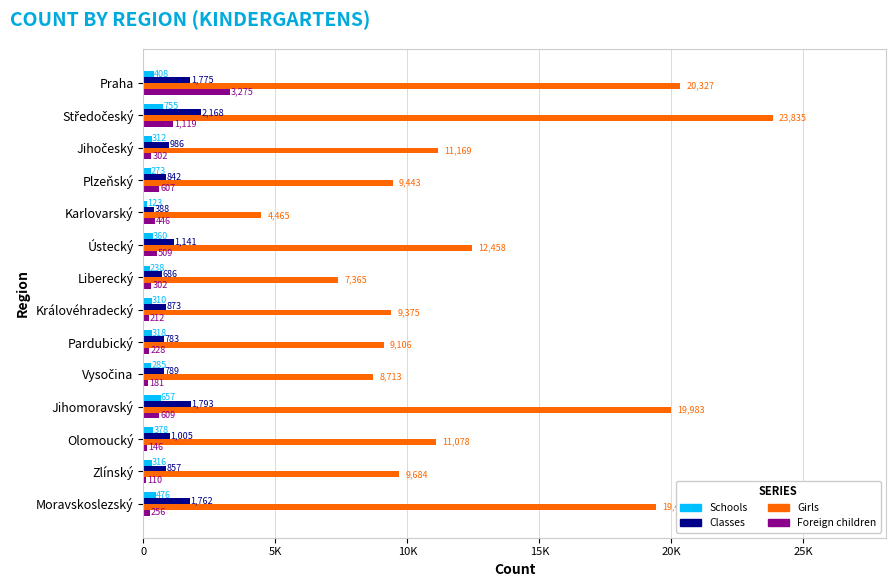

Which label corresponds to the smallest value in the chart?

Zlínský